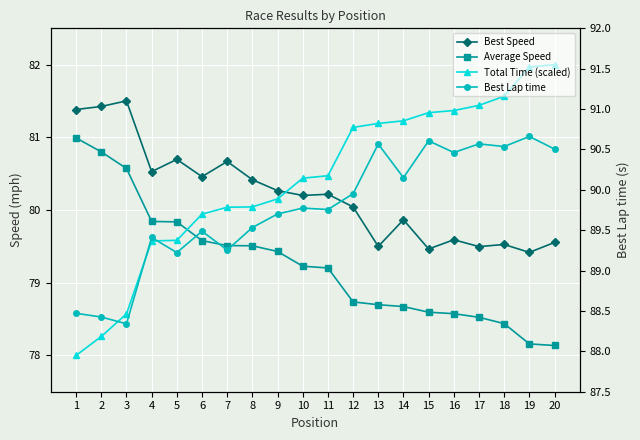

How many values in the Average Speed series are below 79?

9